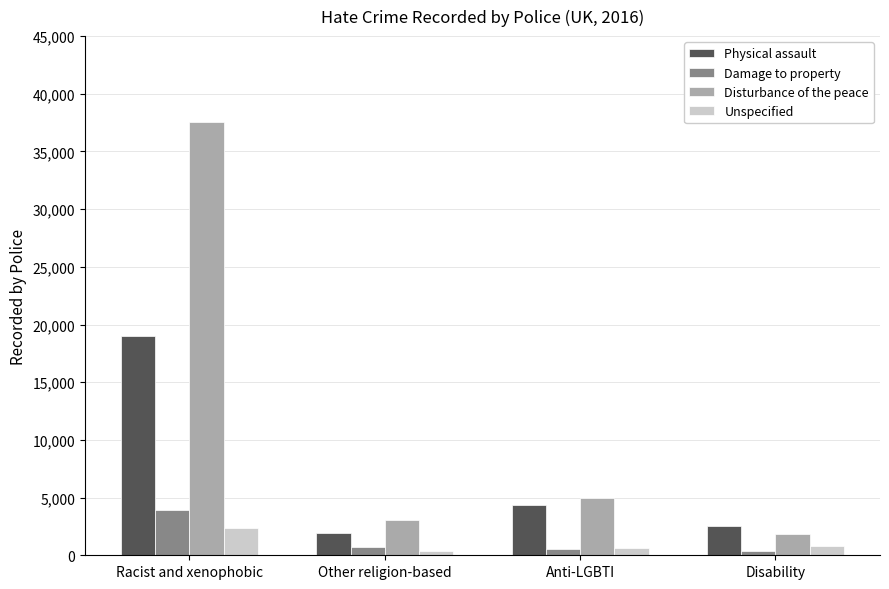

True or false: Disturbance of the peace has a value of 4514 at Other religion-based.

False